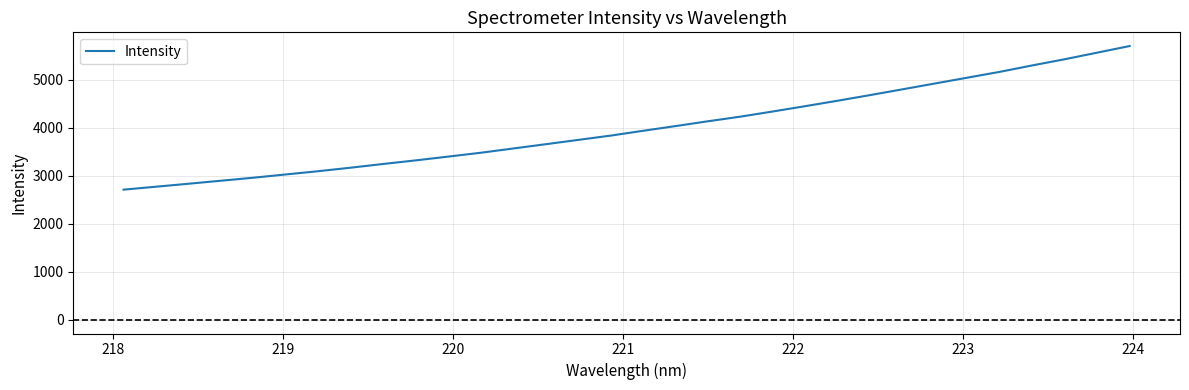

What is the minimum value shown in the chart?

2708.7